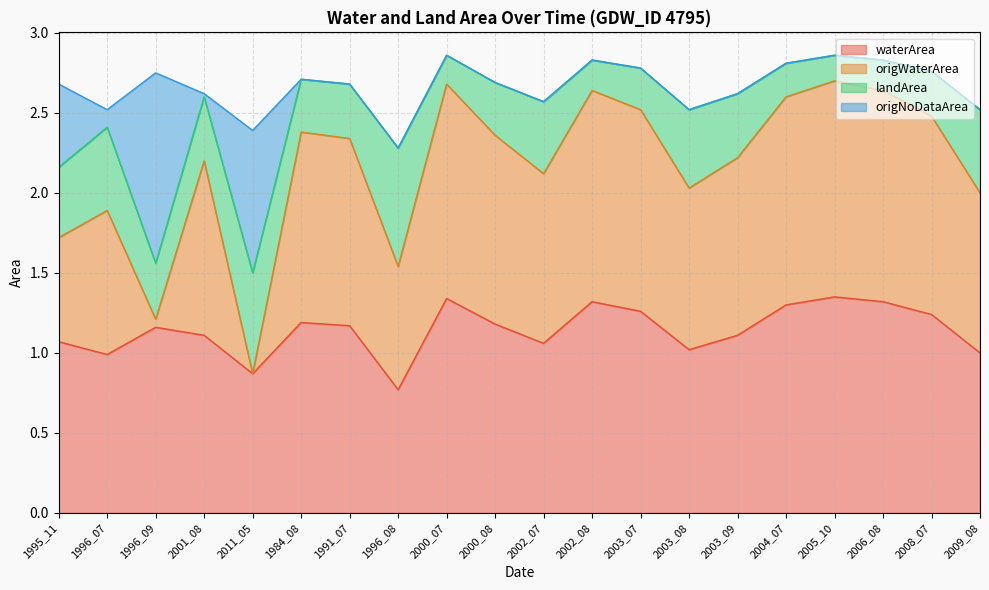

What is the lowest value of the waterArea series?

0.8